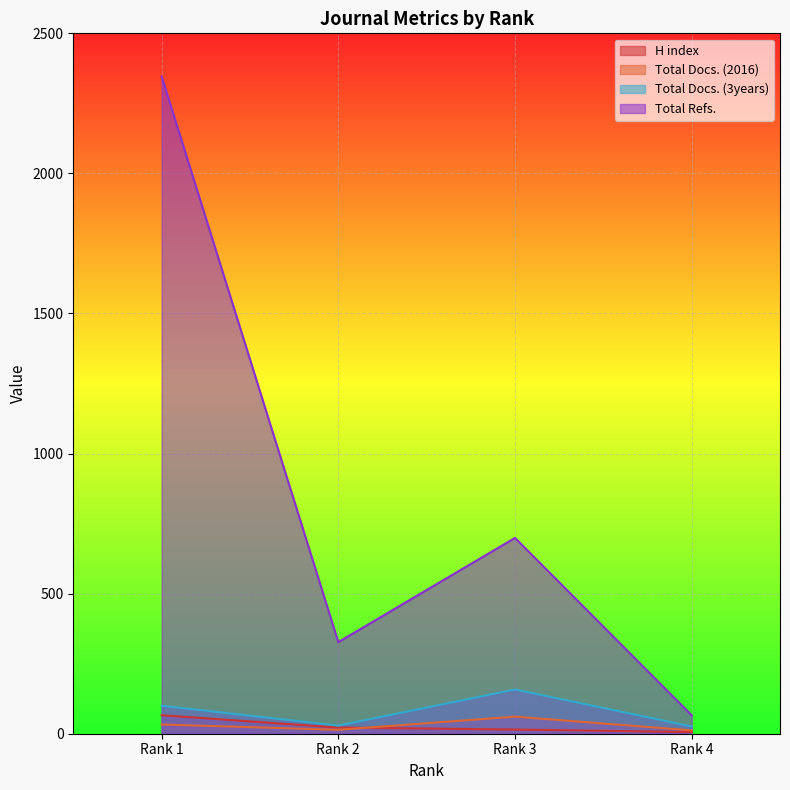

True or false: Total Docs. (3years) and Total Docs. (2016) intersect in this chart.

False